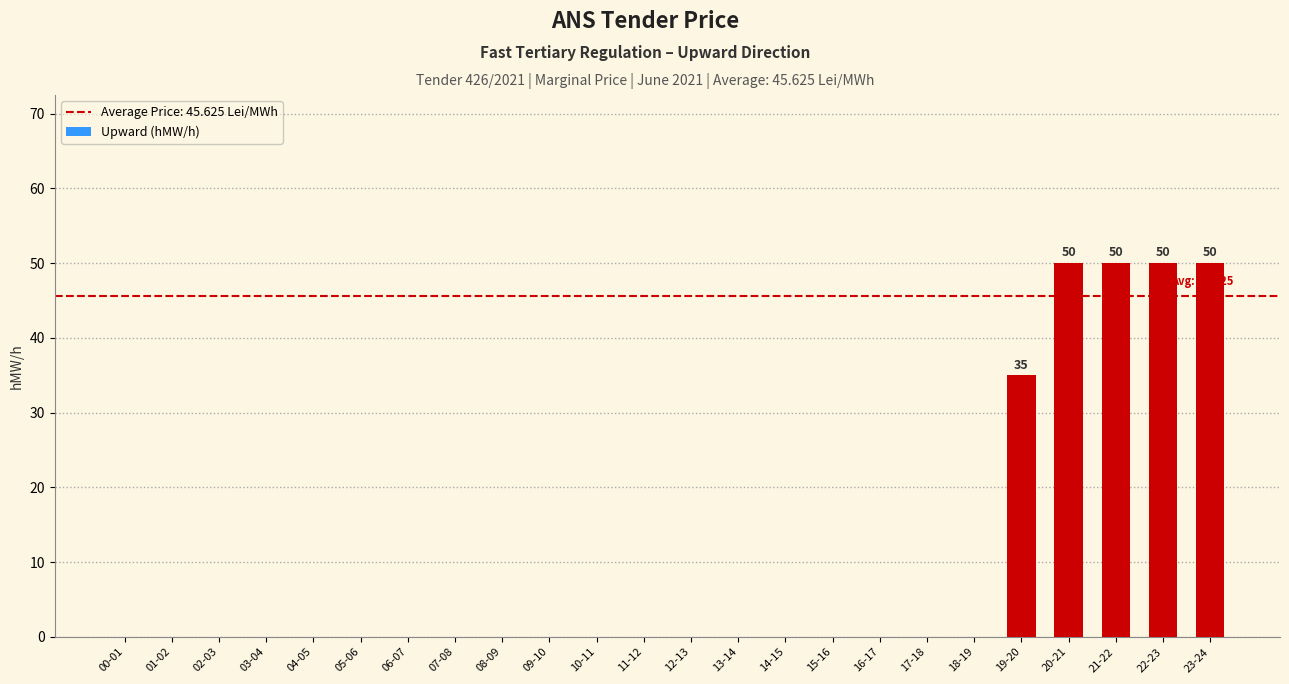

Is it true that the value at 21-22 is 23?

False